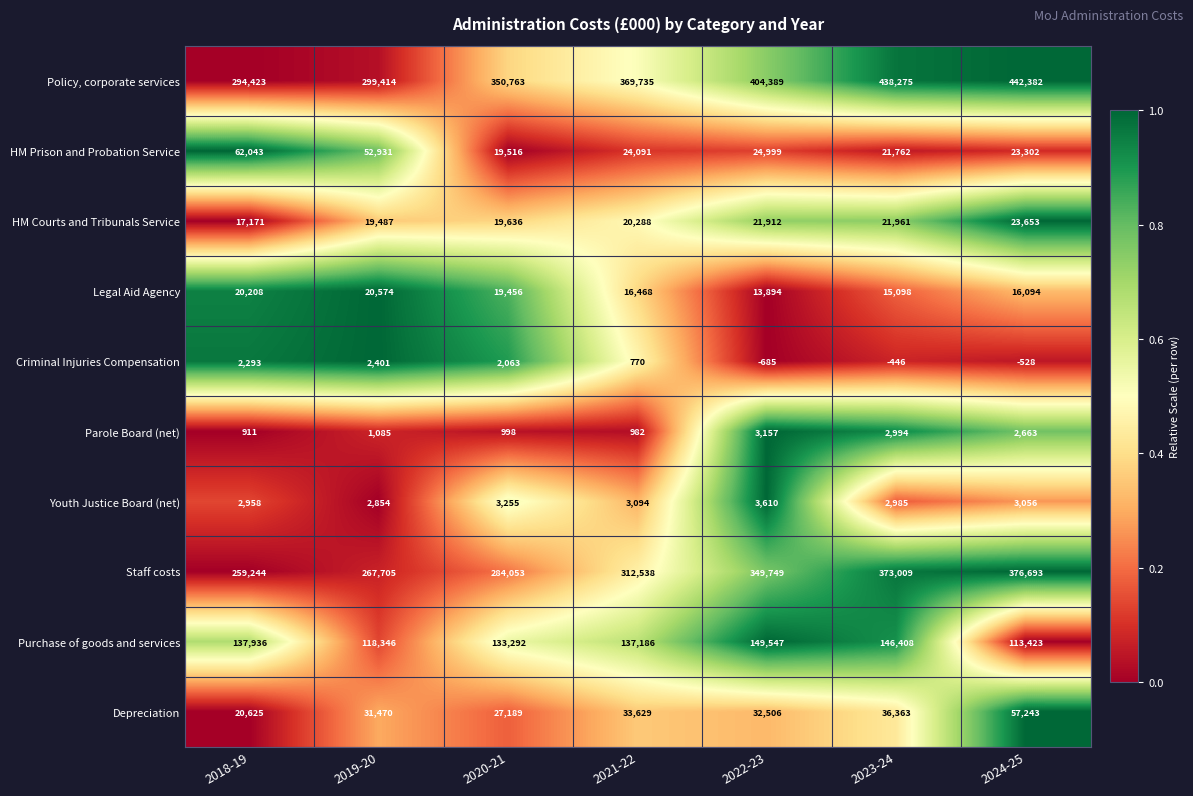

The Policy, corporate services series shows 299414 at 2019-20. True or false?

True